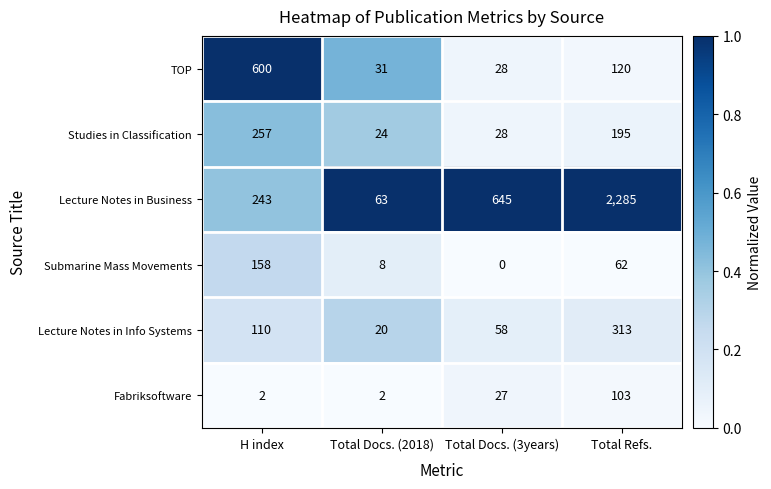

Reading left to right, list all the values displayed in this chart.

TOP: H index=600	Total Docs. (2018)=31	Total Docs. (3years)=28	Total Refs.=120
Studies in Classification: H index=257	Total Docs. (2018)=24	Total Docs. (3years)=28	Total Refs.=195
Lecture Notes in Business: H index=243	Total Docs. (2018)=63	Total Docs. (3years)=645	Total Refs.=2285
Submarine Mass Movements: H index=158	Total Docs. (2018)=8	Total Docs. (3years)=0	Total Refs.=62
Lecture Notes in Info Systems: H index=110	Total Docs. (2018)=20	Total Docs. (3years)=58	Total Refs.=313
Fabriksoftware: H index=2	Total Docs. (2018)=2	Total Docs. (3years)=27	Total Refs.=103